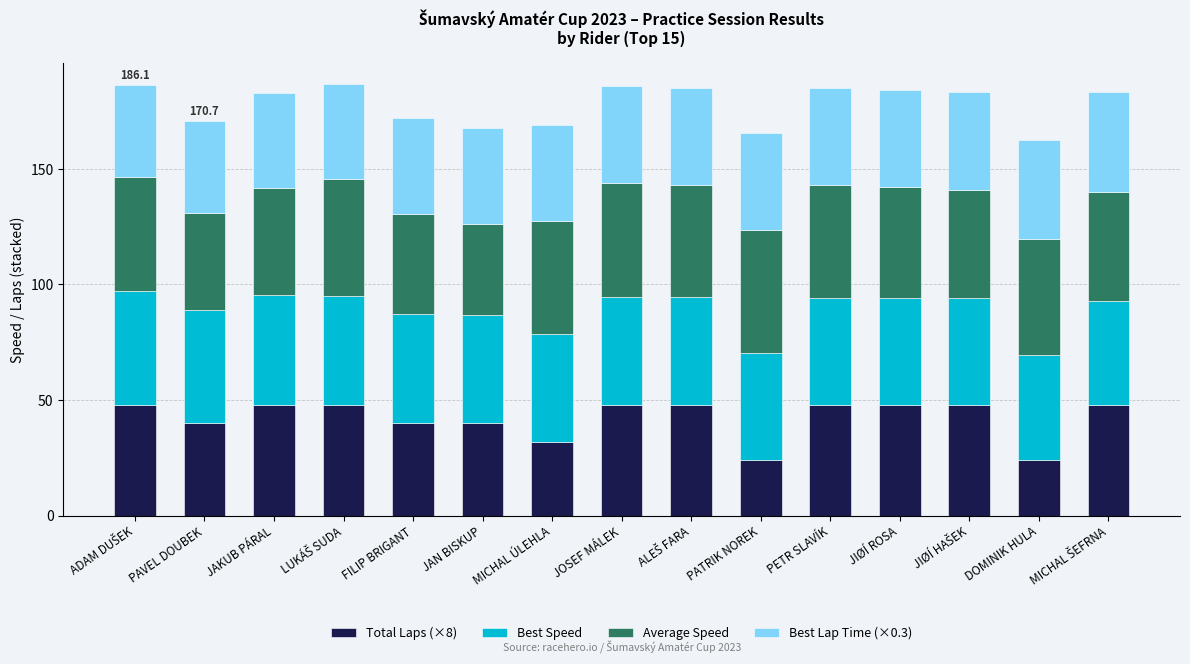

The value of Total Laps (×8) at JIØÍ ROSA is 48.0. True or false?

True